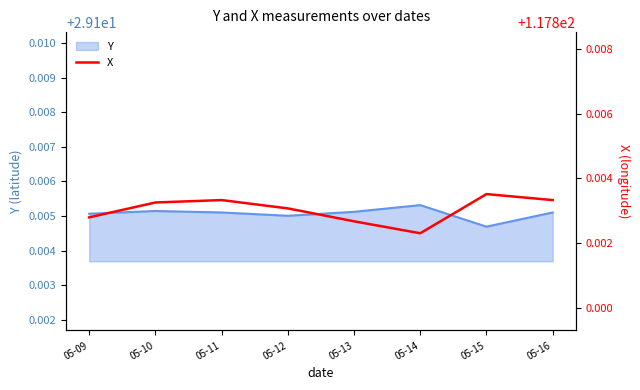

Is it true that Y equals 51.5 at 05-11?

False